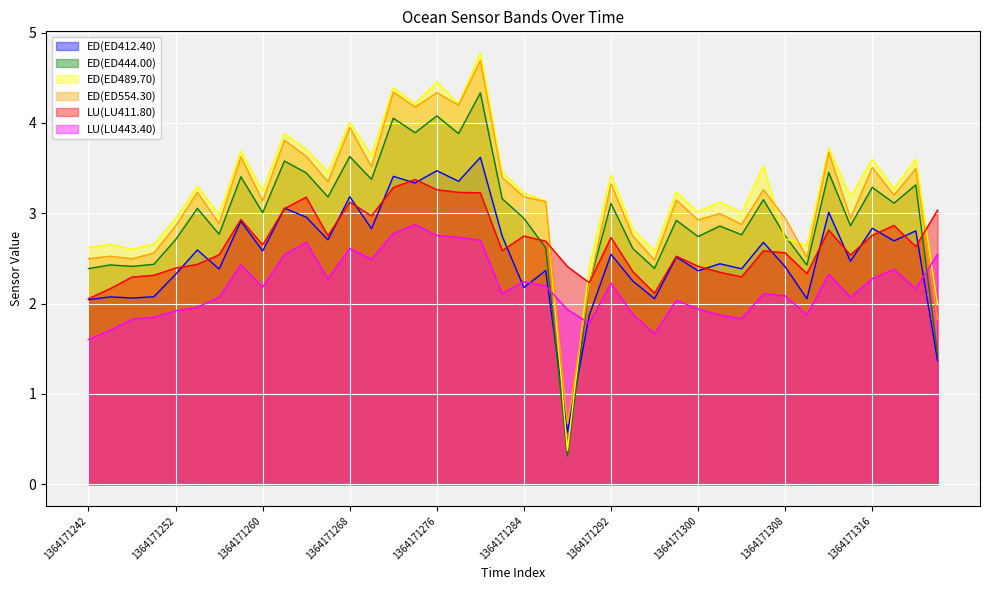

What is the sum of the ED(ED444.00) values at 1364171262 and 1364171270?

7.0